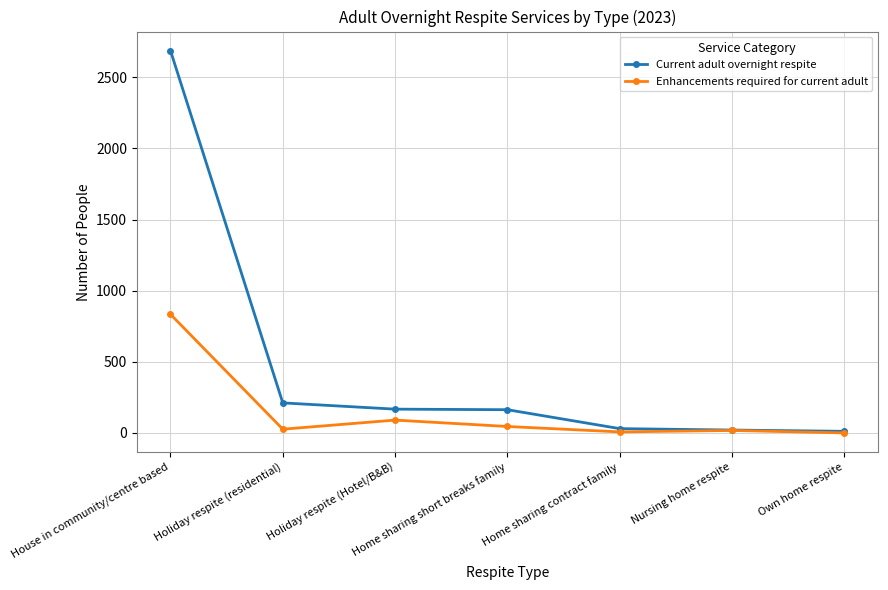

What is the maximum value shown in the chart?

2688